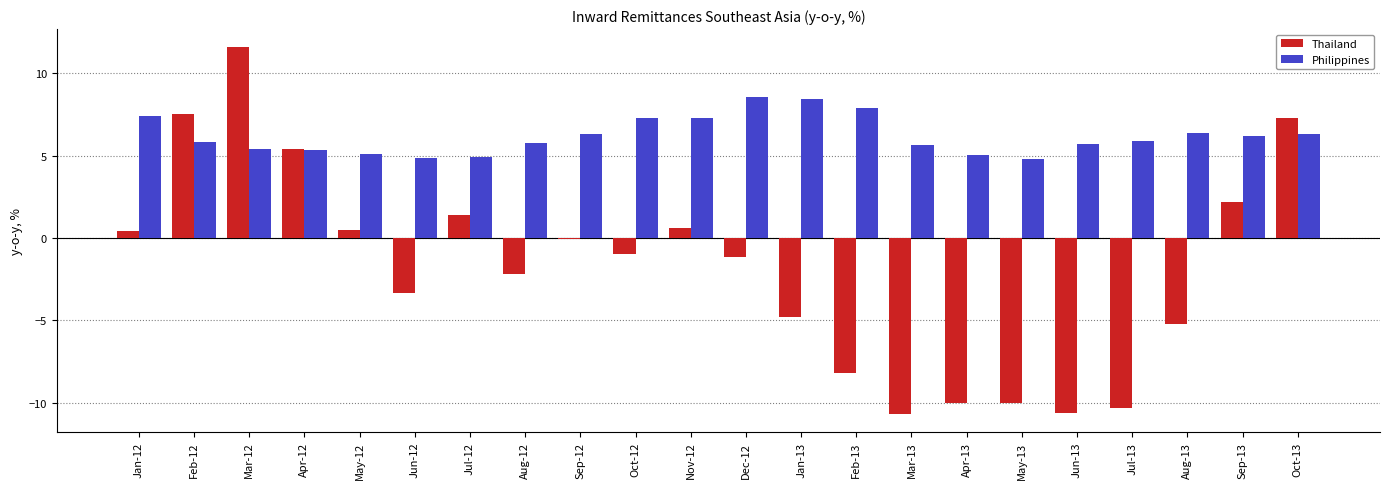

What is the sum of all Philippines values?

136.4